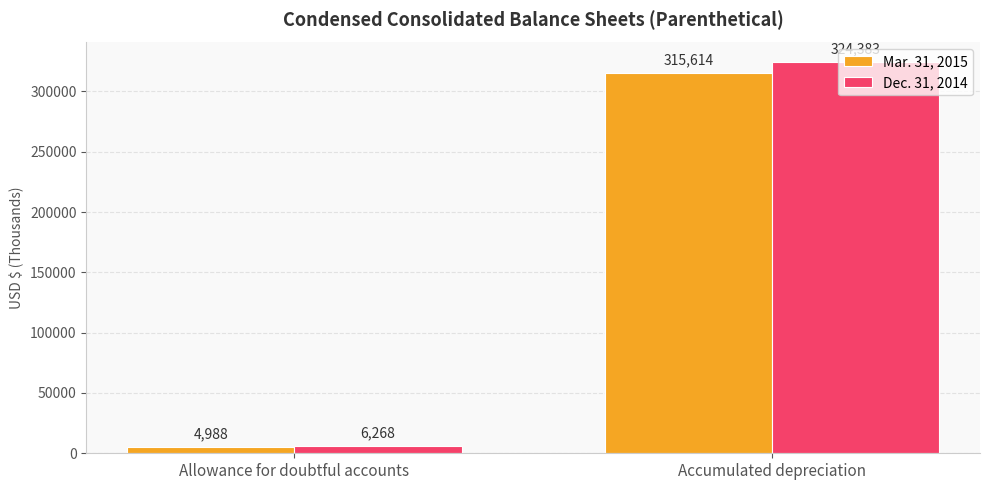

What is the value of the Dec. 31, 2014 bar at the 1st from the left?

6268